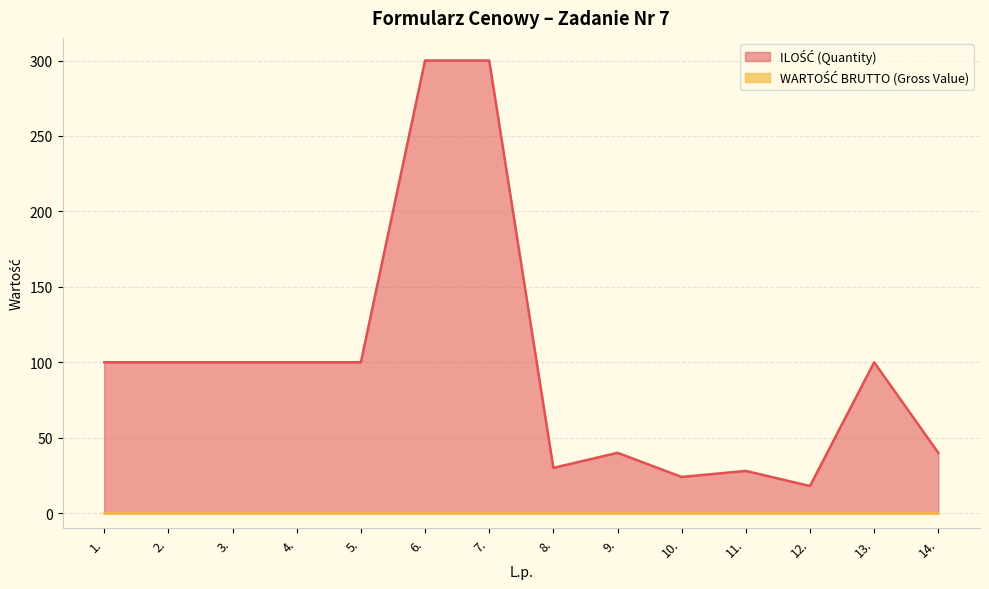

Which category has the highest value across all series?

6.